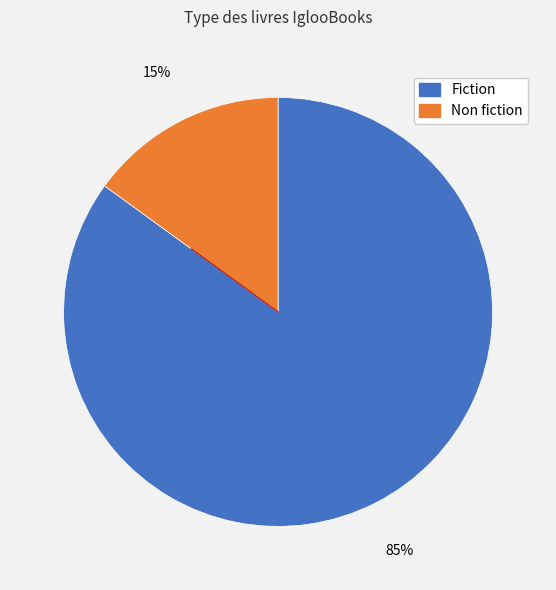

Which category accounts for the majority?

Fiction